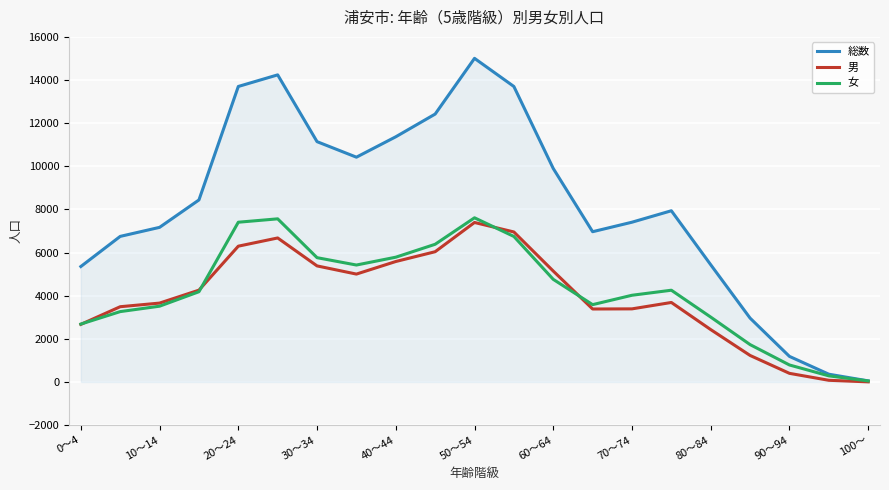

What is the maximum value for 総数?

15005